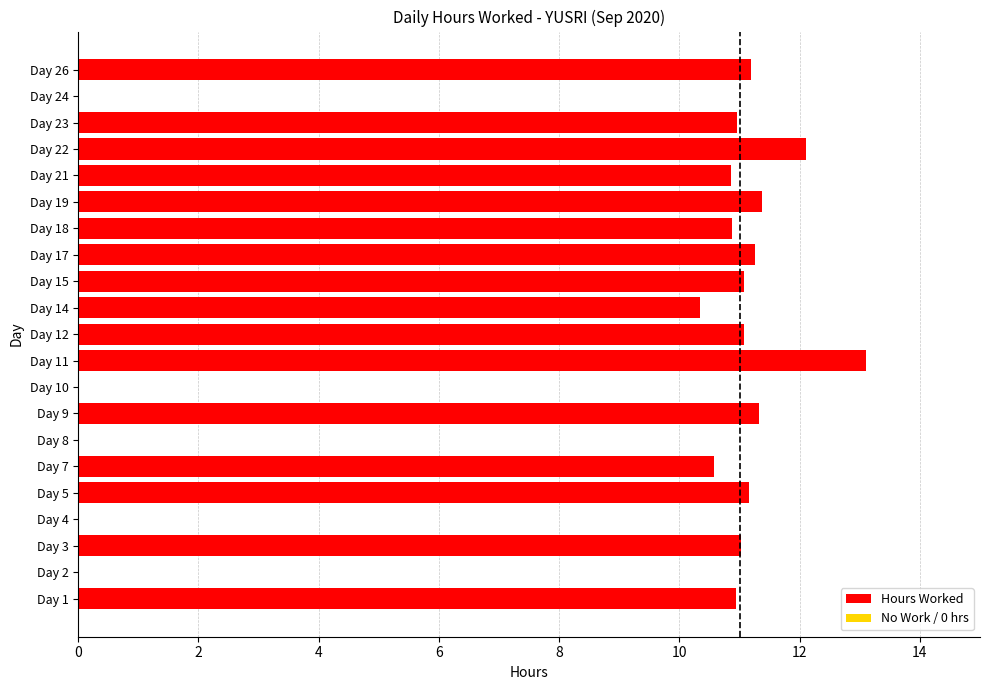

The chart shows a value of 7.6 at Day 4. True or false?

False